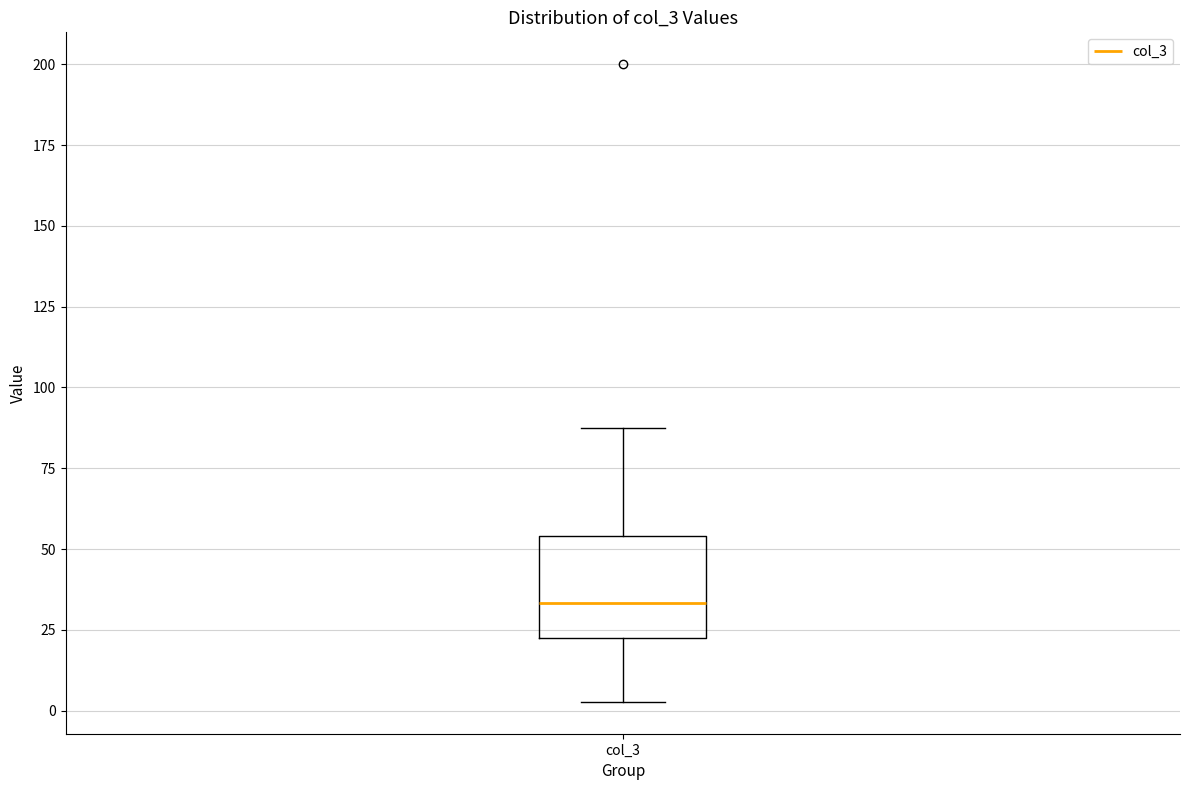

Where is the lower edge of the box for col_3 on the y-axis? The values are not printed on the chart, so give them approximately, as read against the axis.

25